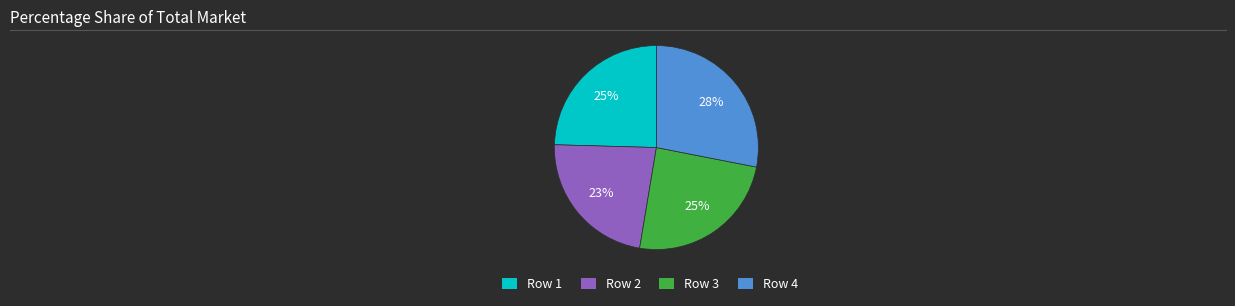

How many slices are in this pie chart?

4